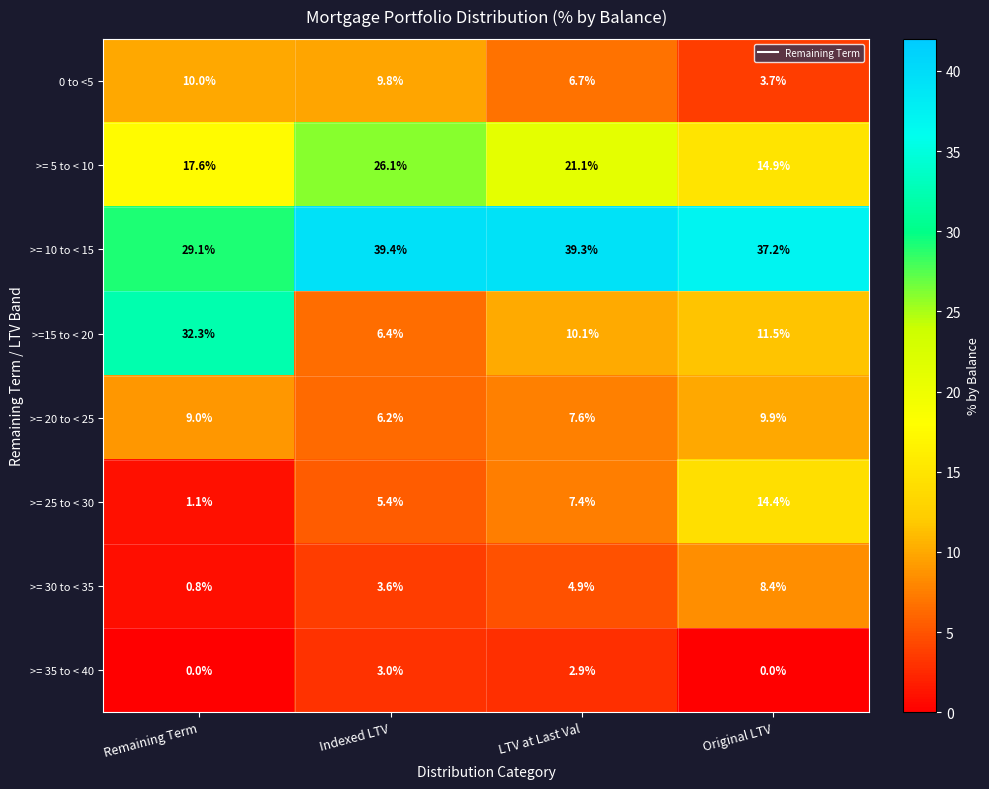

What is the total value across all series at Original LTV?

100.0